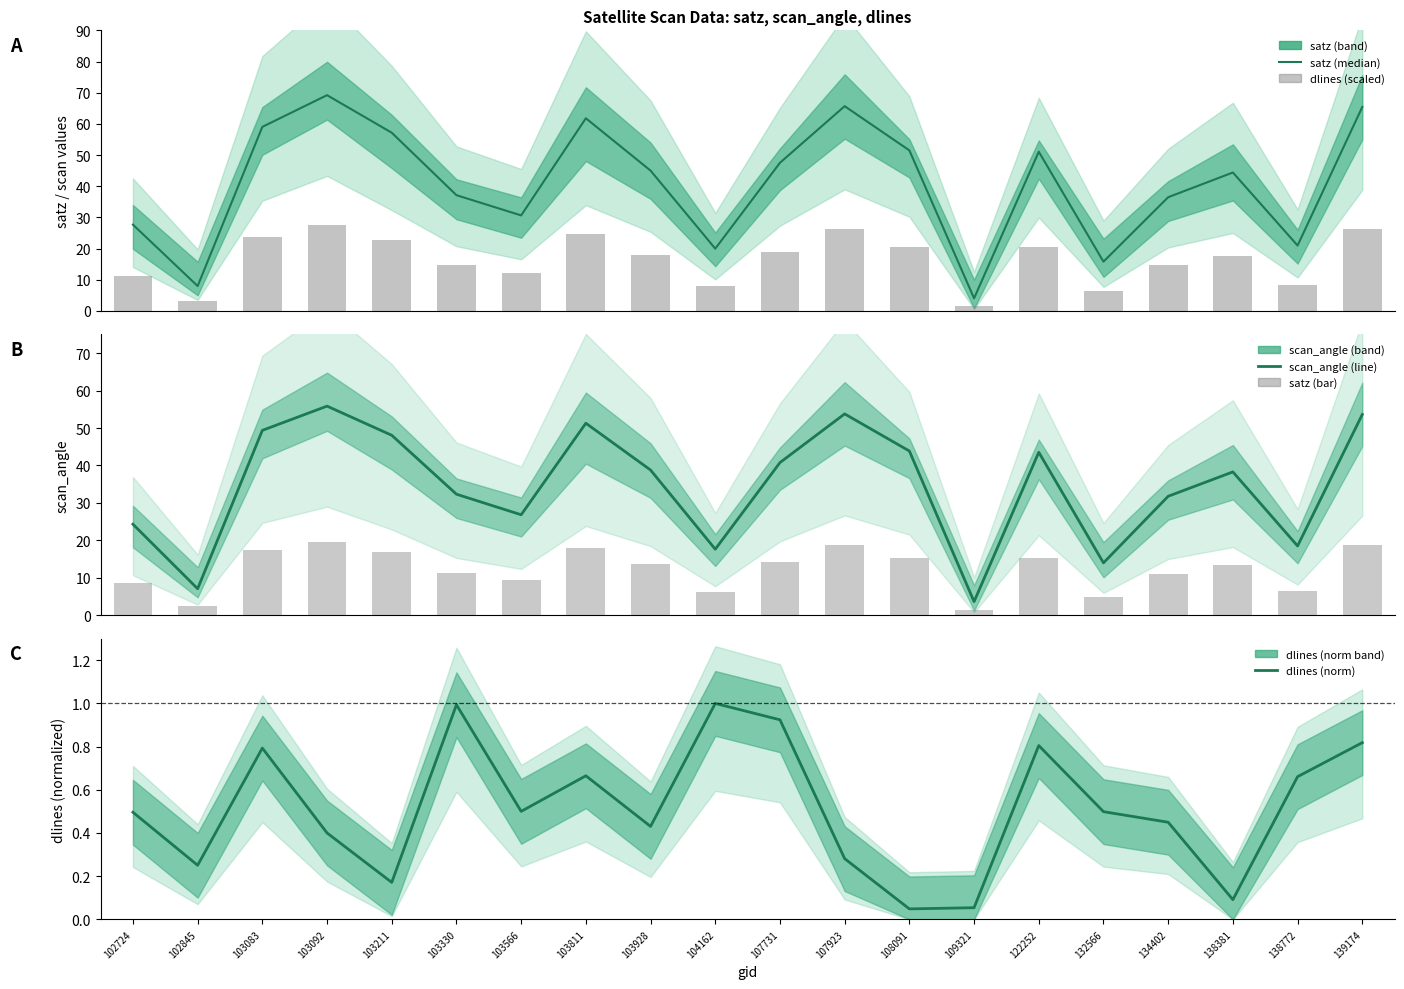

How many groups of bars are there?

20